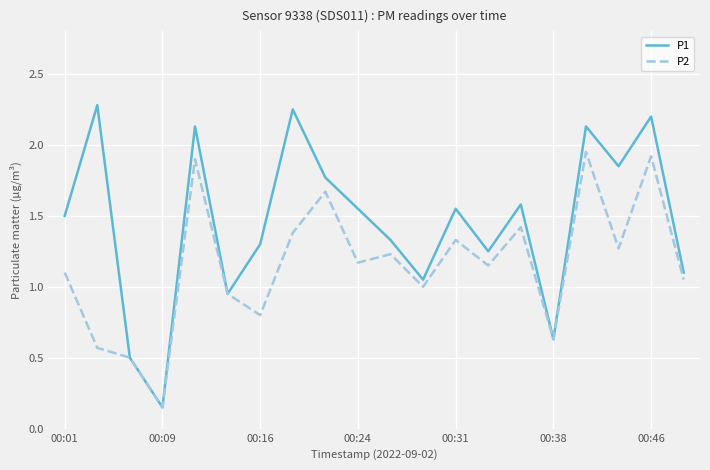

Which series has the widest spread of values?

P1